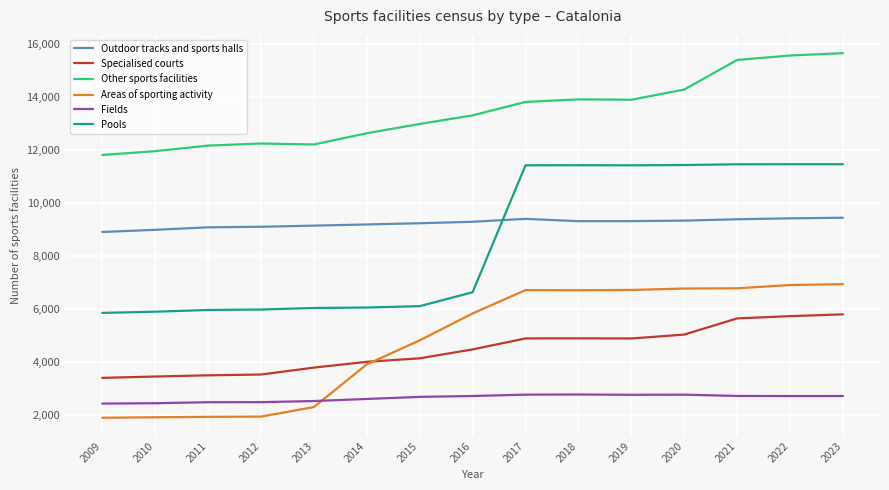

Which series has the largest total across all categories?

Other sports facilities